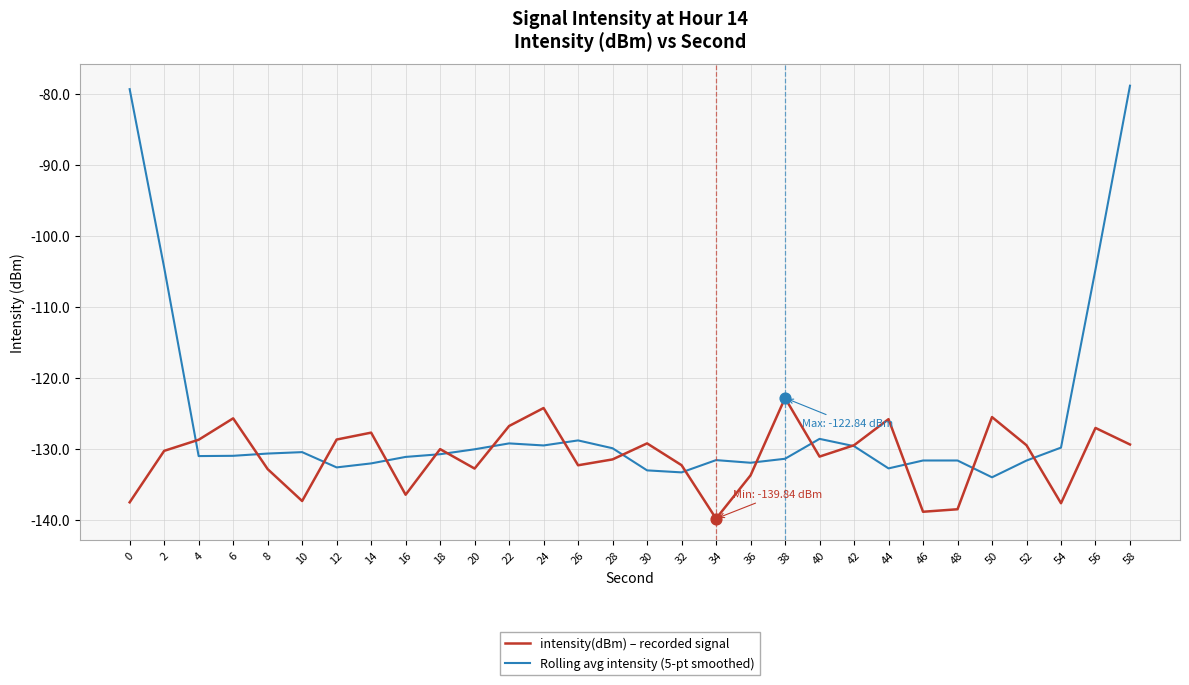

What are all the series names shown in the legend?

intensity(dBm) – recorded signal, Rolling avg intensity (5-pt smoothed)